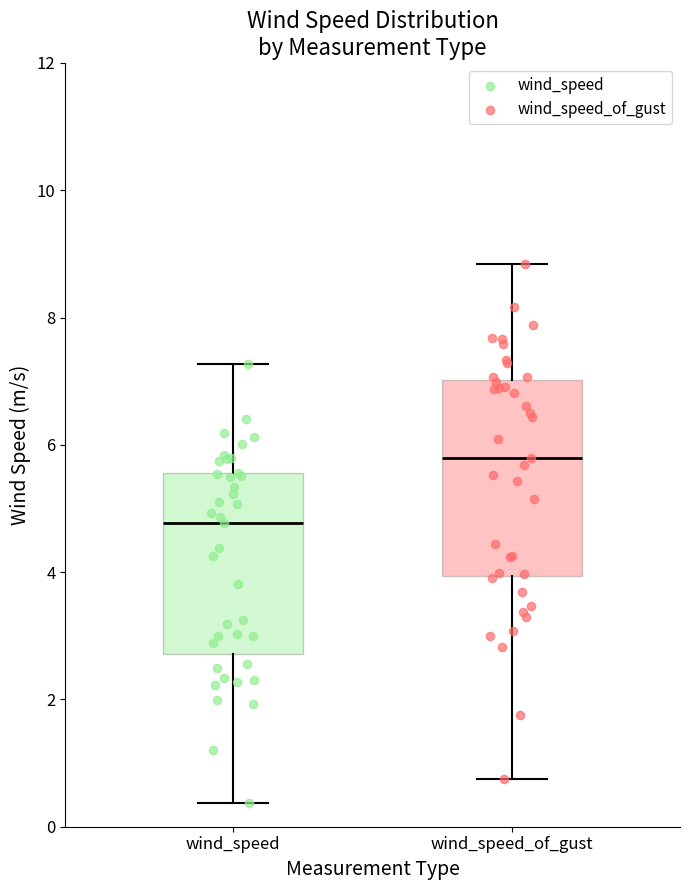

Where does the lower whisker of the box for wind_speed_of_gust end on the y-axis? The values are not printed on the chart, so give them approximately, as read against the axis.

0.8